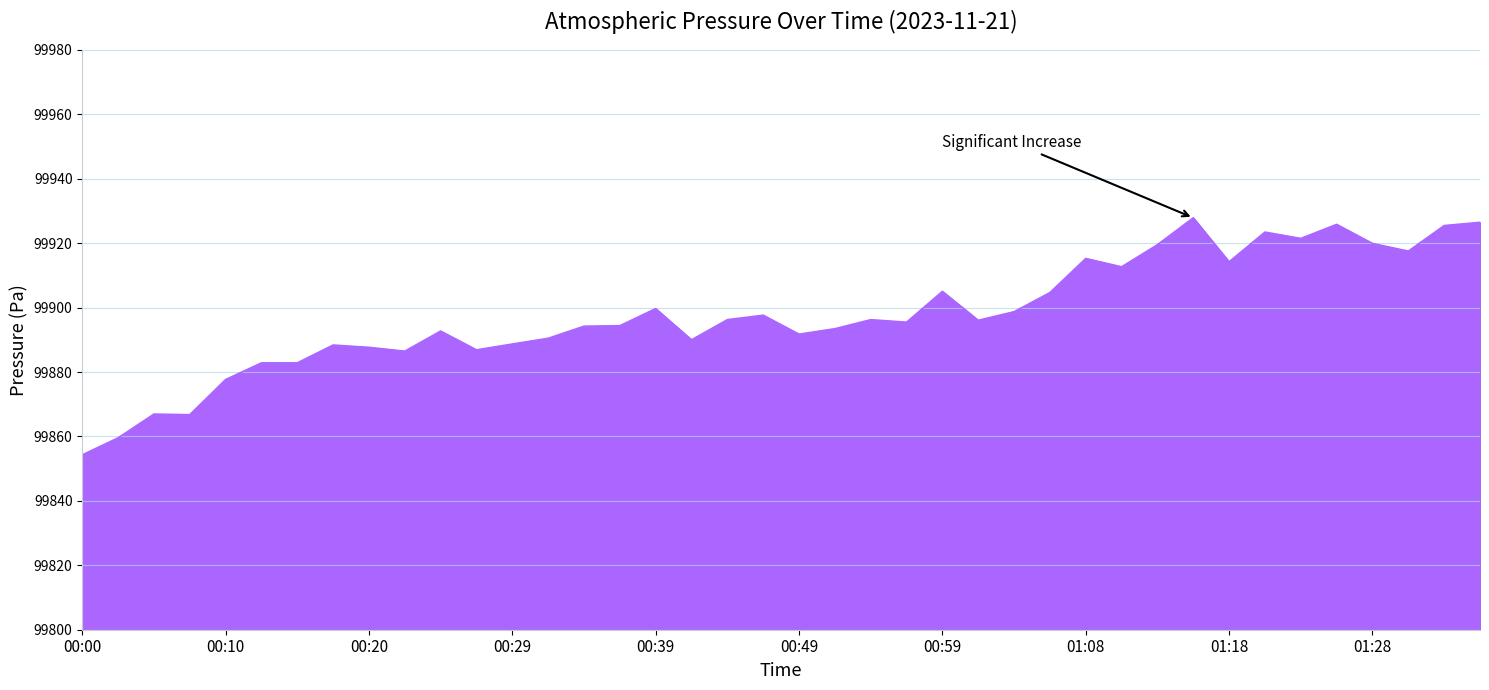

How many lines are shown in the chart?

1